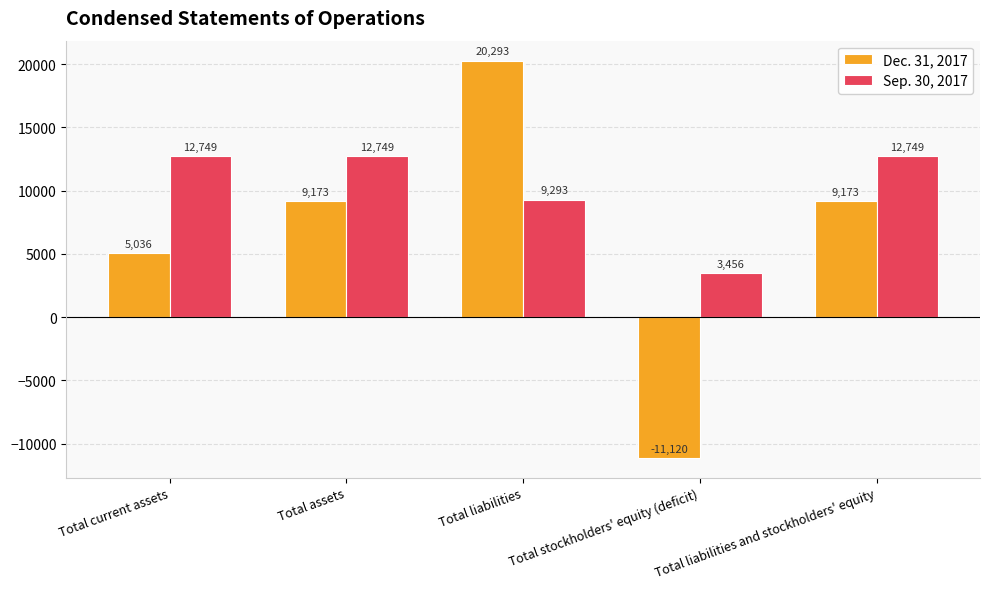

How many series are shown in this chart?

2